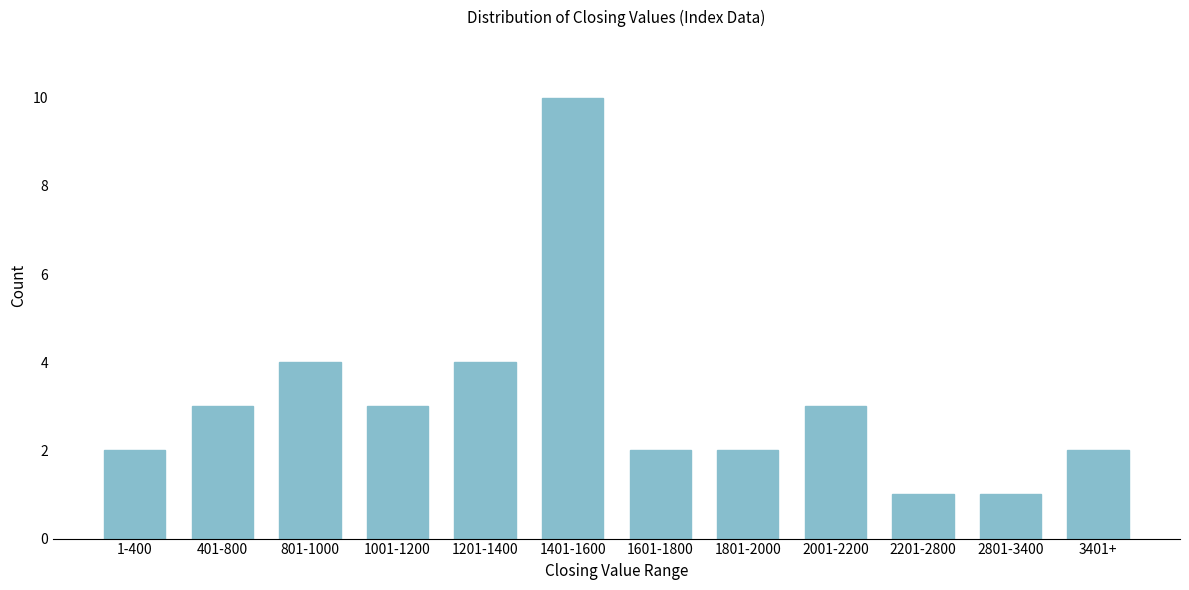

Reading left to right, extract all data points from this chart.

2	3	4	3	4	10	2	2	3	1	1	2